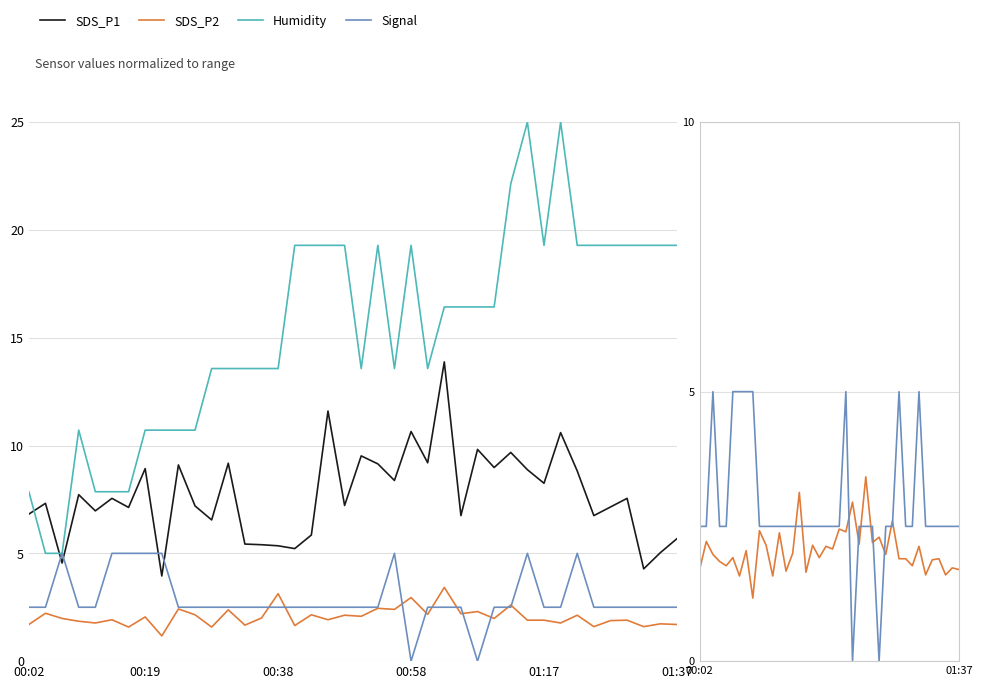

How many interior local peaks does the SDS_P2 series have?

16